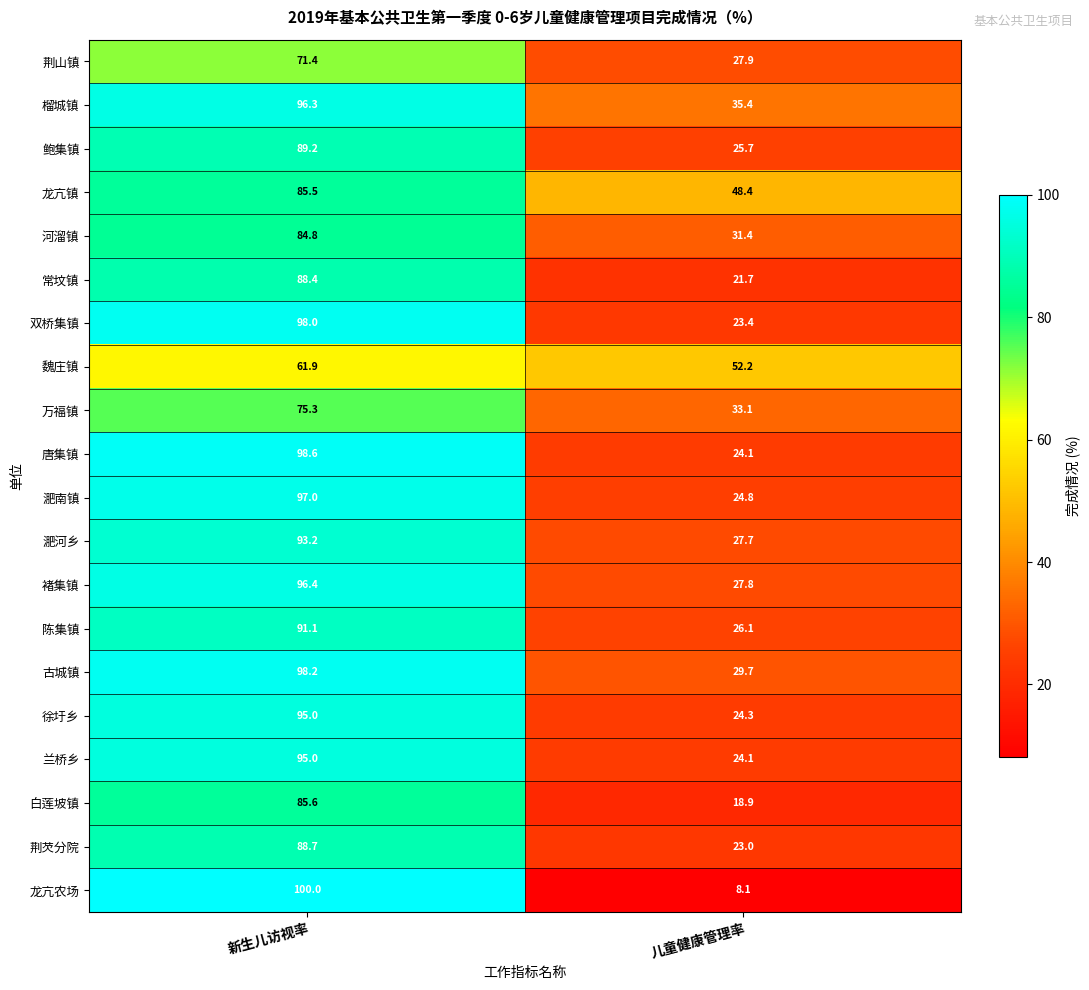

What is the sum of the 徐圩乡 values at 新生儿访视率 and 儿童健康管理率?

119.3